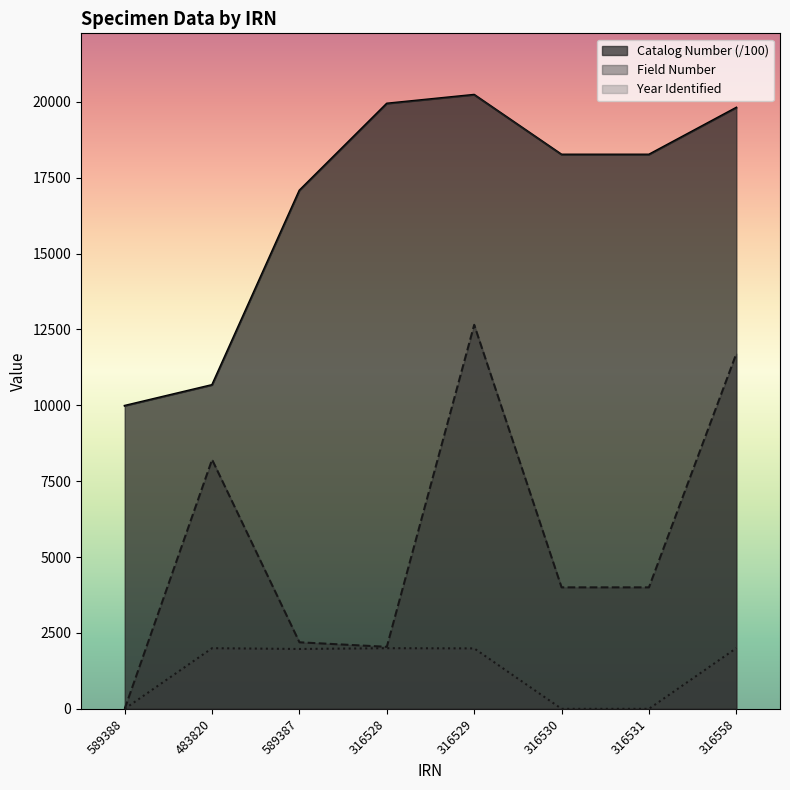

True or false: Field Number and Year Identified cross at least once.

False